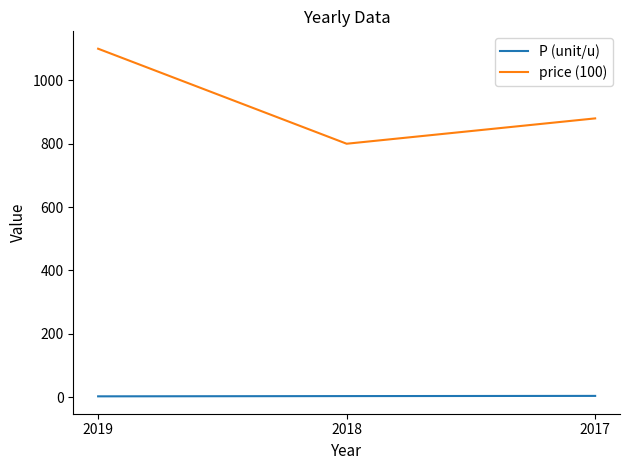

Rank the series by their average value, from highest to lowest.

price (100), P (unit/u)